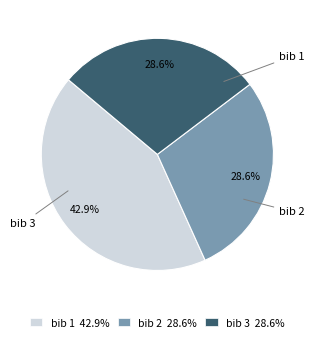

Does bib 2 account for over 50% of the chart?

No